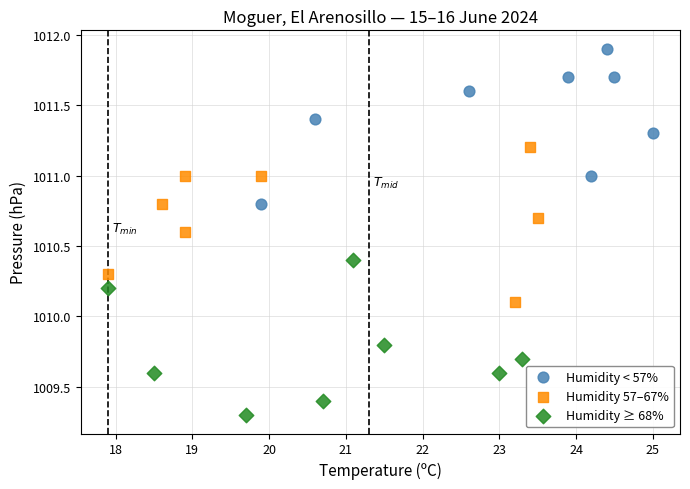

Which series reaches the maximum Y coordinate?

Humidity < 57%